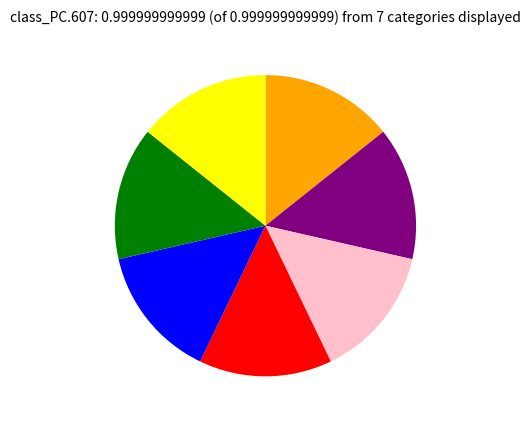

Is there any slice that represents more than half of the pie?

No